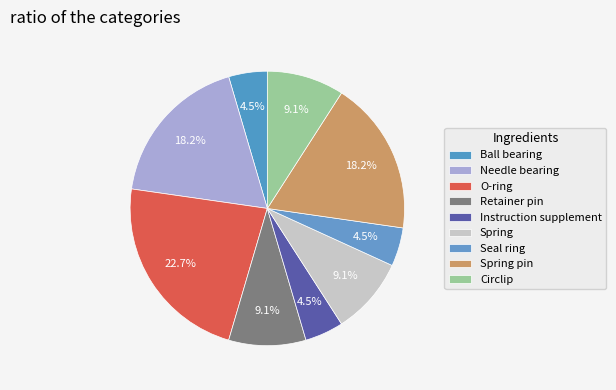

Is it true that Instruction supplement is 5% of the pie?

True